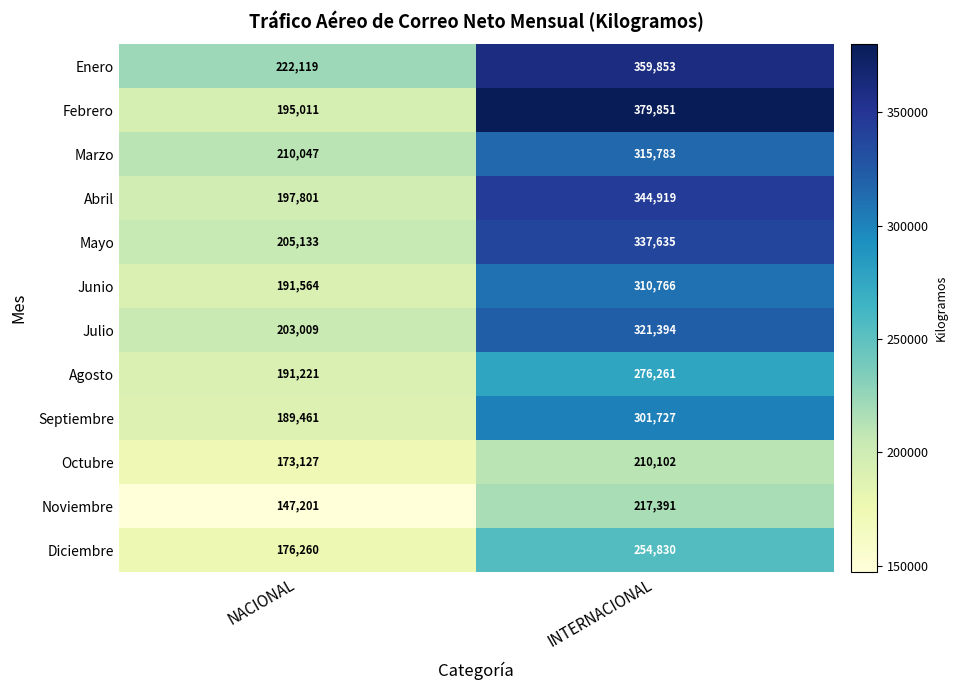

What is the smallest value displayed?

147201